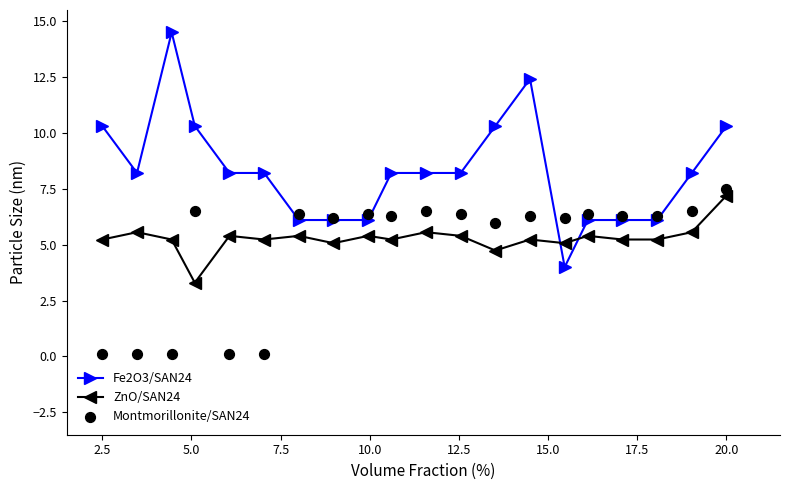

Which series ends up on top after the final intersection of ZnO/SAN24 and Fe2O3/SAN24?

Fe2O3/SAN24